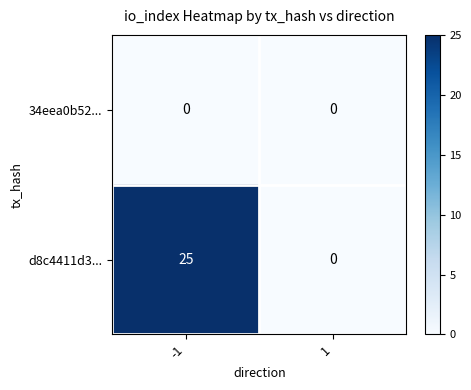

Between -1 and 1, which series saw the biggest shift?

d8c4411d3...